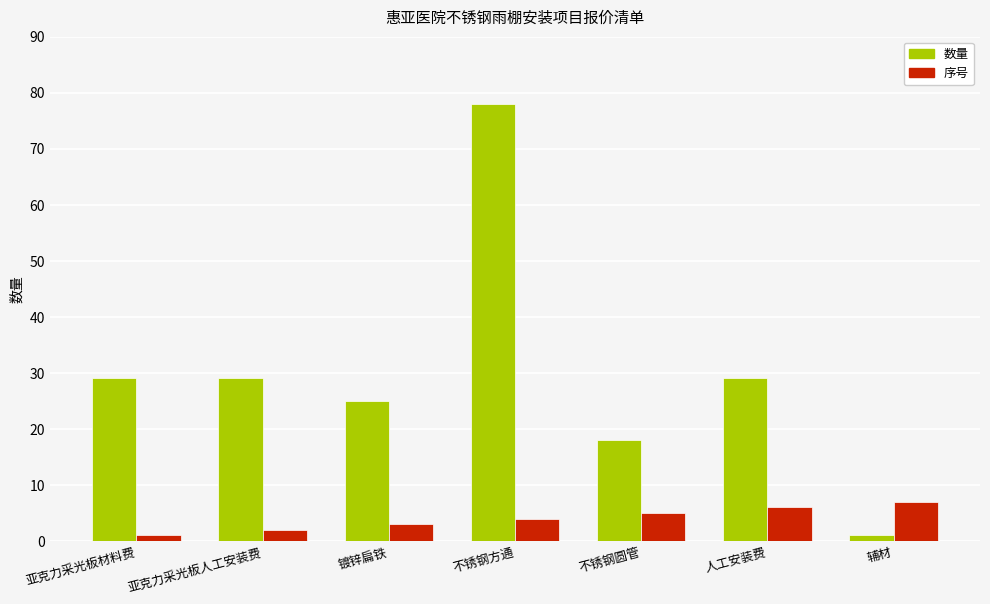

At how many categories does at least one series exceed 27?

4